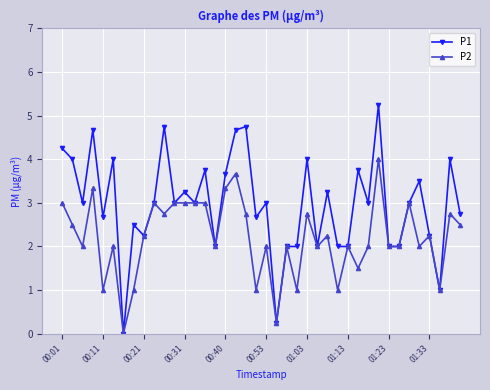

What is the highest value of the P2 series?

4.0